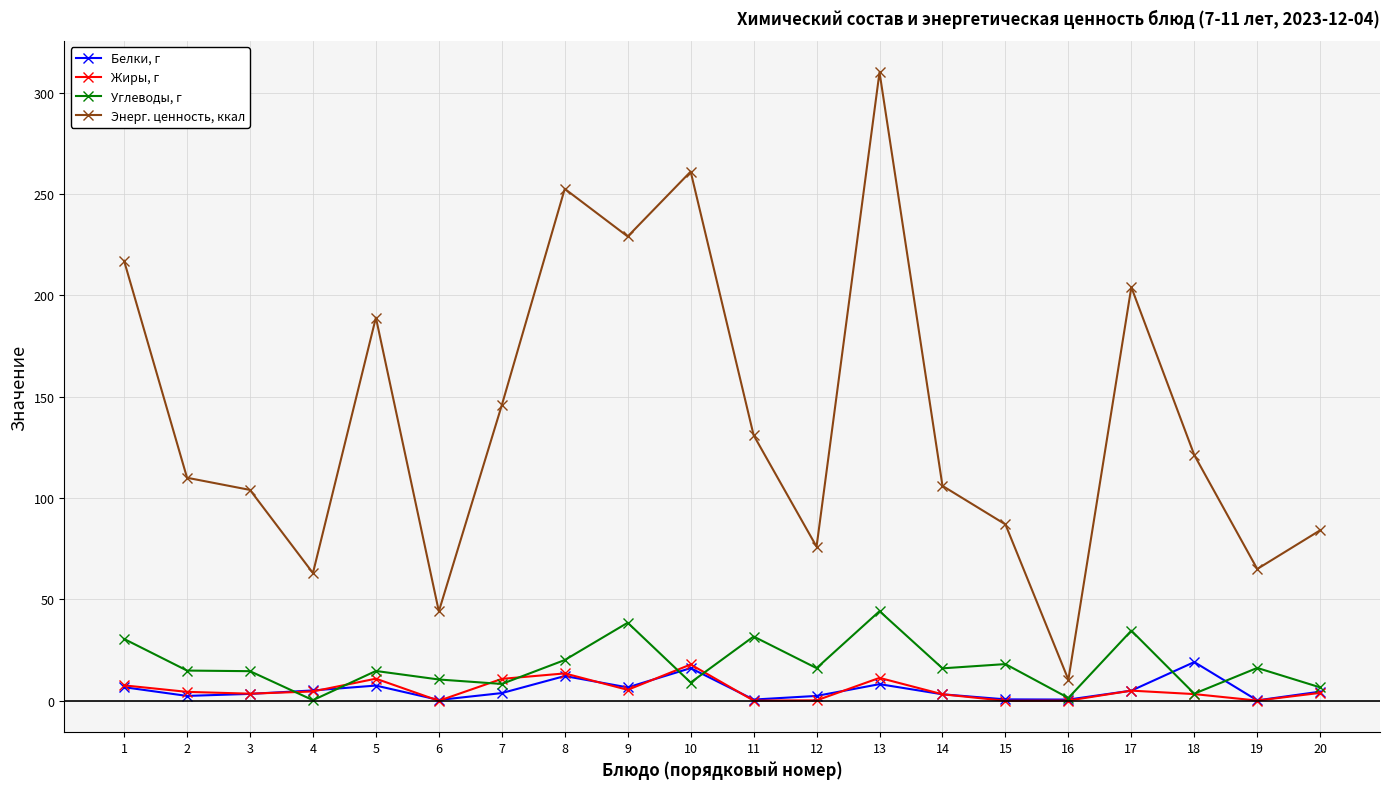

What is the value of the Жиры, г point at the 16th from the left?

0.1